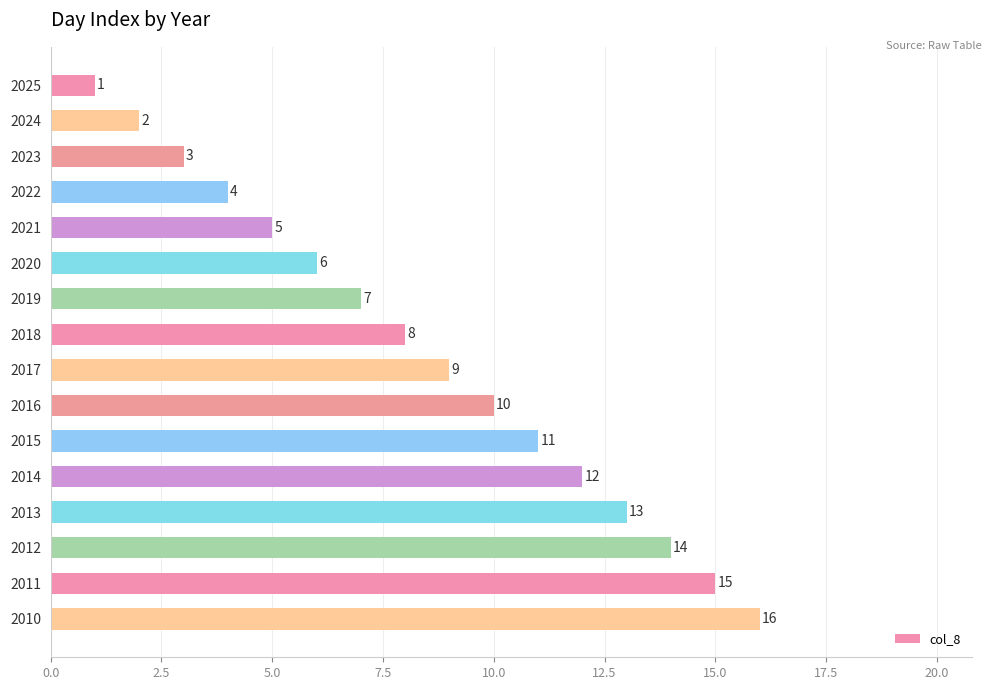

Which has a higher value, 2025 or 2011?

2011